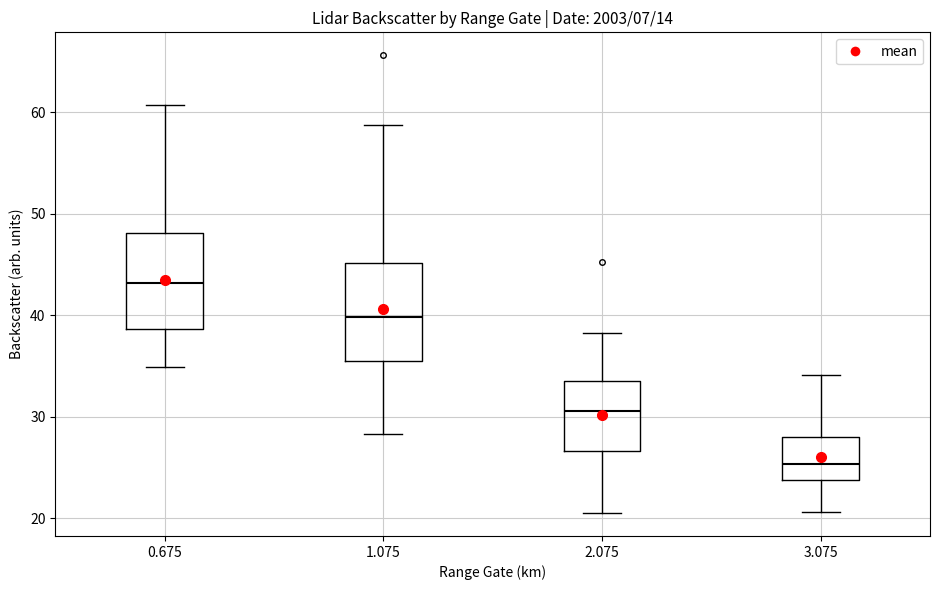

Where does the lower whisker of the box at x = 2.075 end on the y-axis? The values are not printed on the chart, so give them approximately, as read against the axis.

21